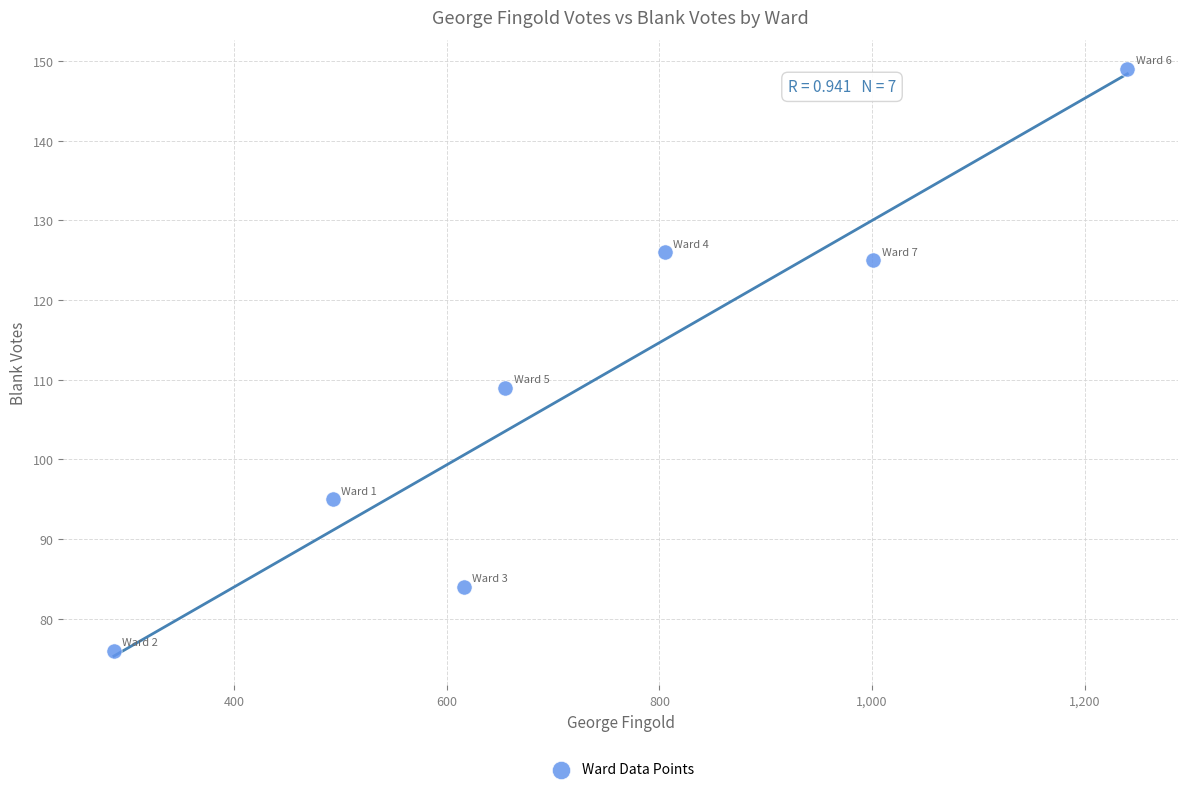

What is the range of Y values (max minus min)?

73